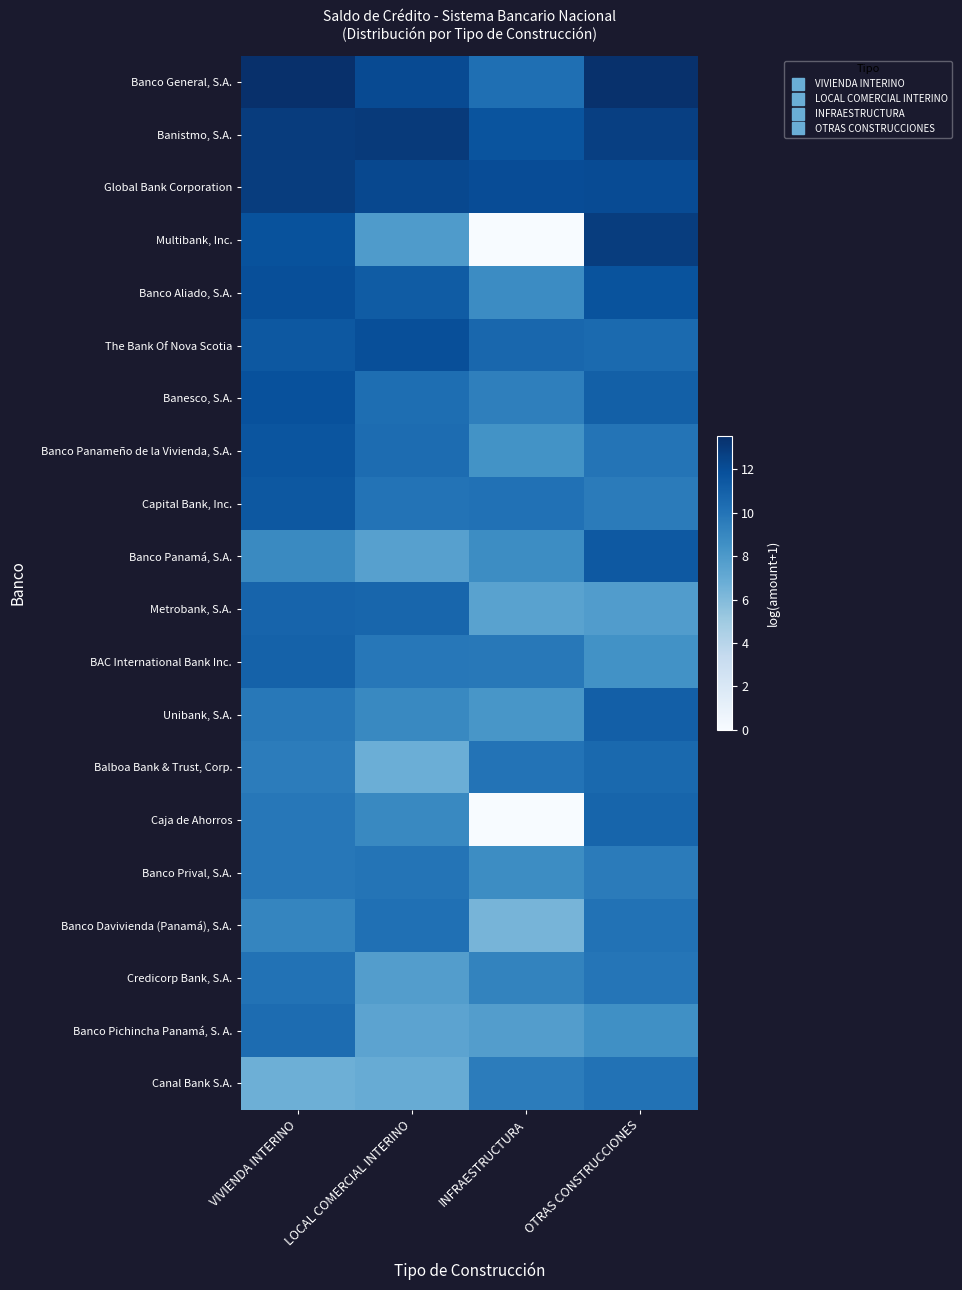

What is the difference between the highest and lowest values at LOCAL COMERCIAL INTERINO?

6.3